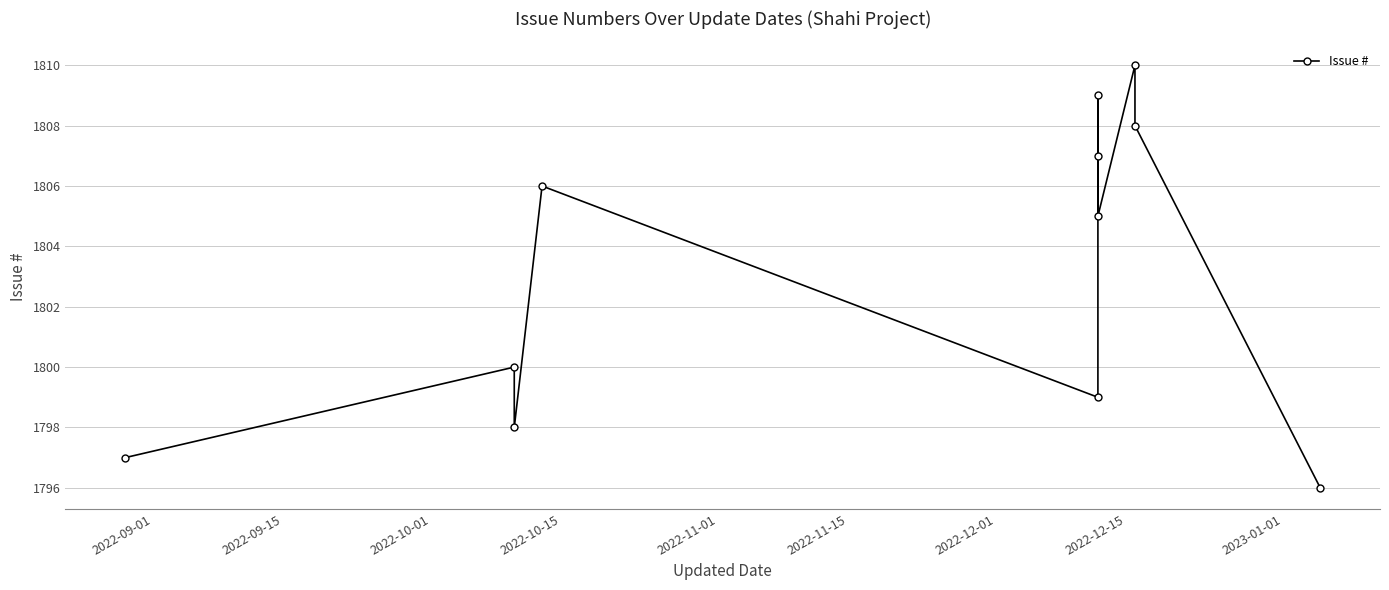

The value at 2023-01-01 is 2975. True or false?

False